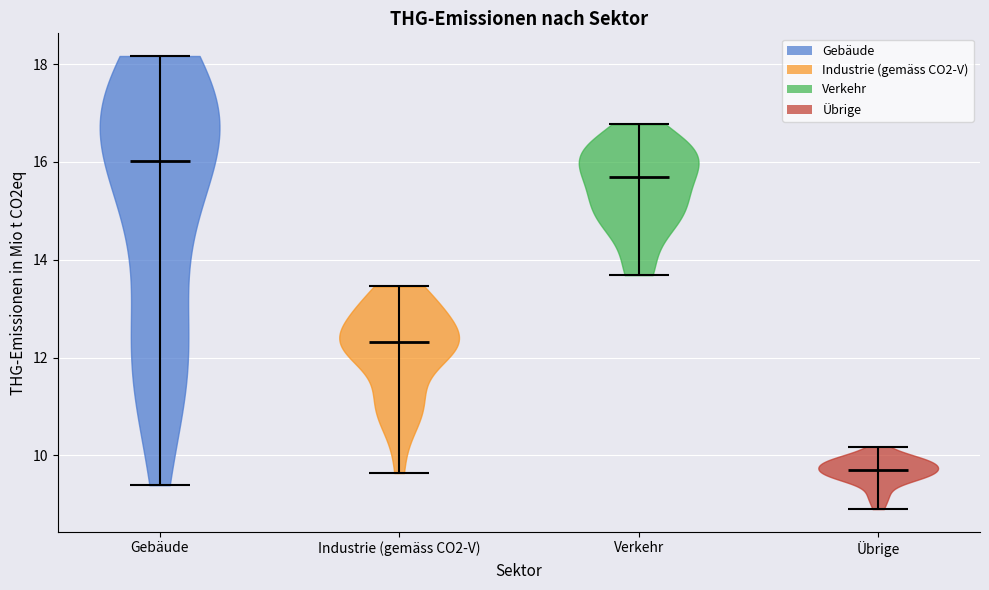

Where does the median line of the violin for Gebäude sit on the y-axis? The values are not printed on the chart, so give them approximately, as read against the axis.

16.0